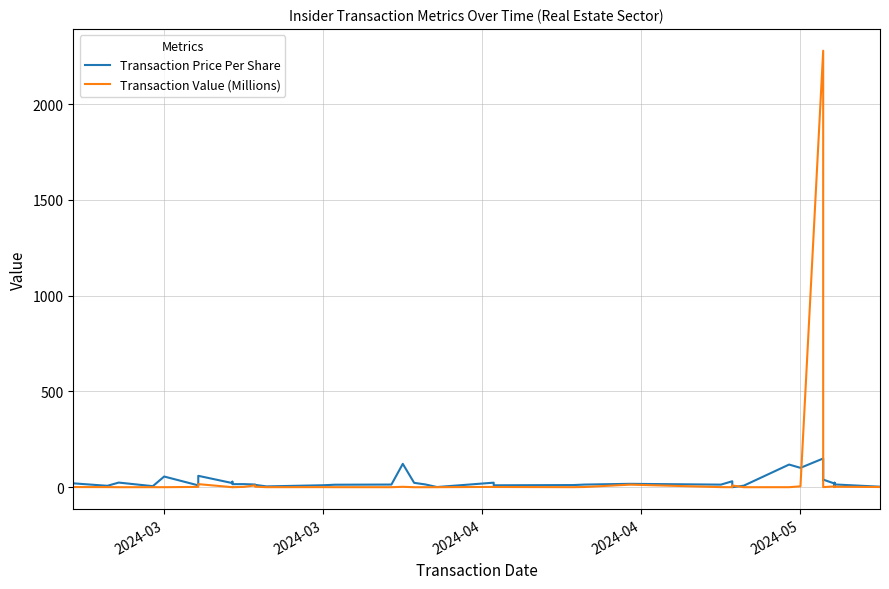

Rank the series by their average value, from lowest to highest.

Transaction Price Per Share, Transaction Value (Millions)